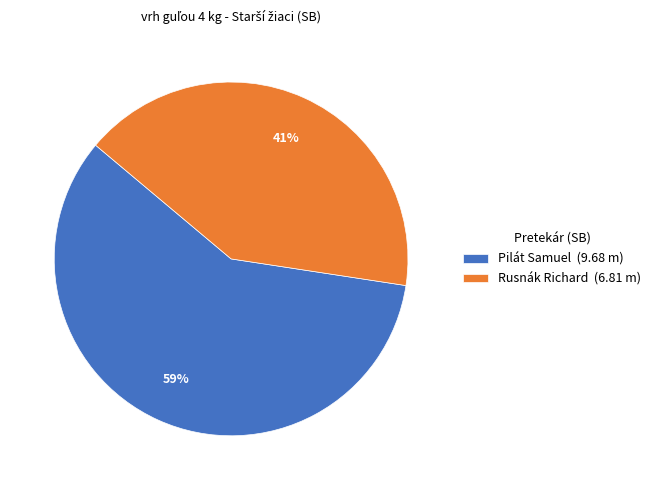

To the nearest percent, what is the combined percentage of Pilát Samuel and Rusnák Richard?

100%